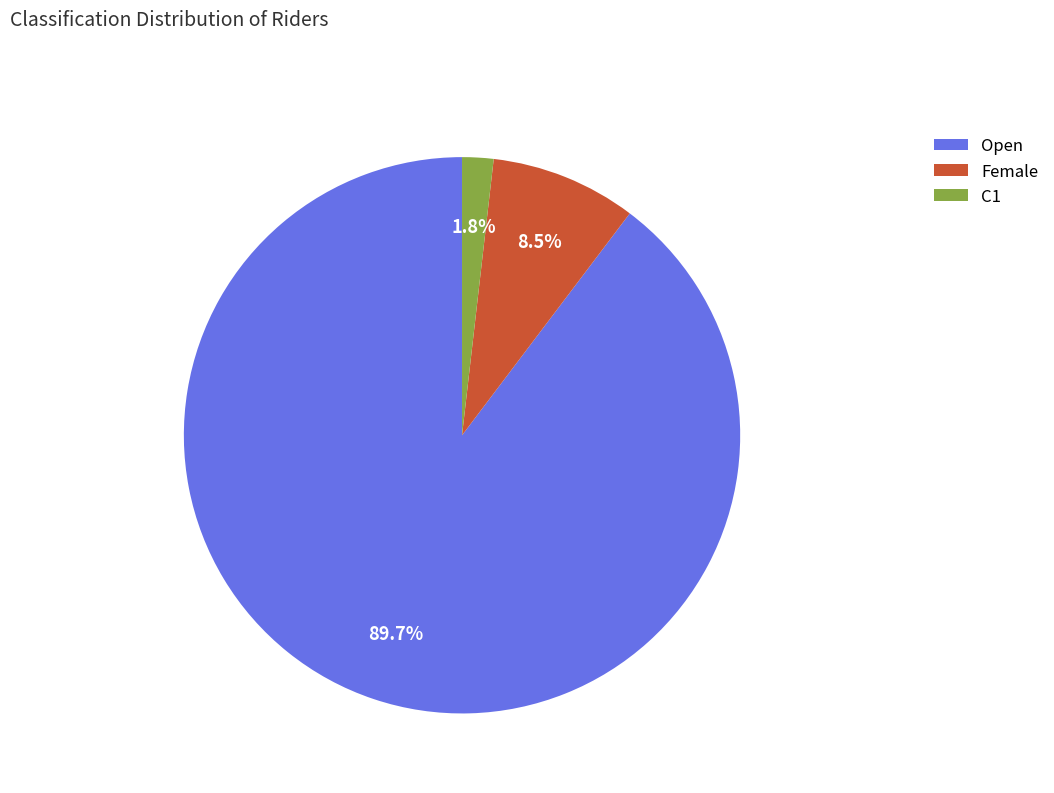

To the nearest percent, what is the difference between the largest and smallest slice percentages?

88%